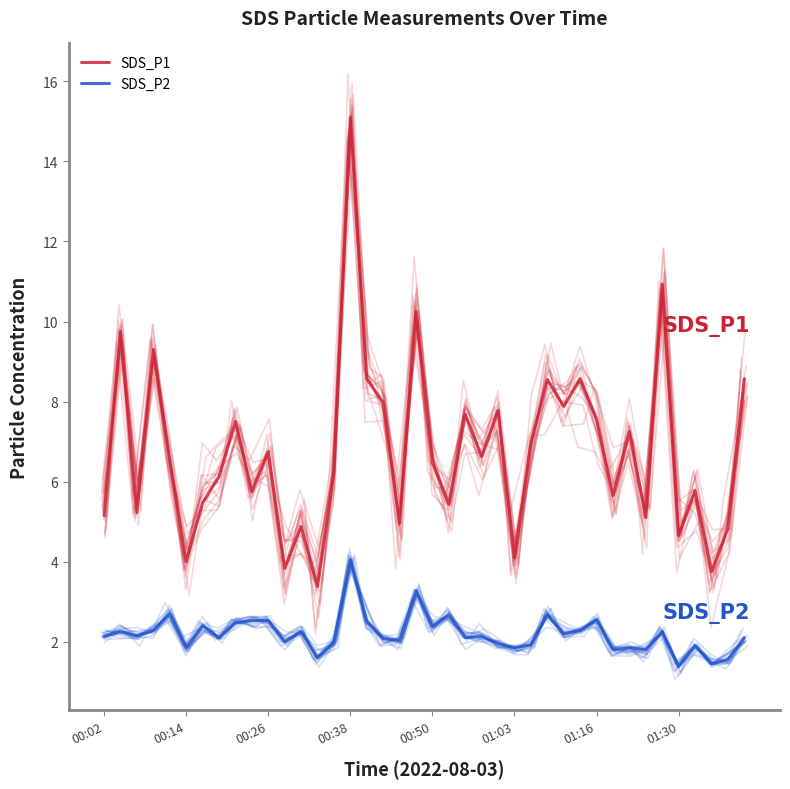

Which series has the largest total across all categories?

SDS_P1